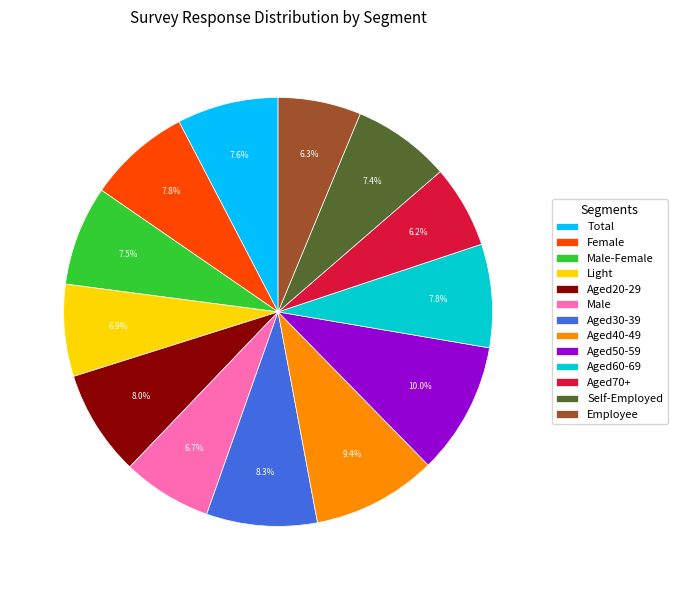

Is the sum of Employee and Aged40-49 greater than half?

No